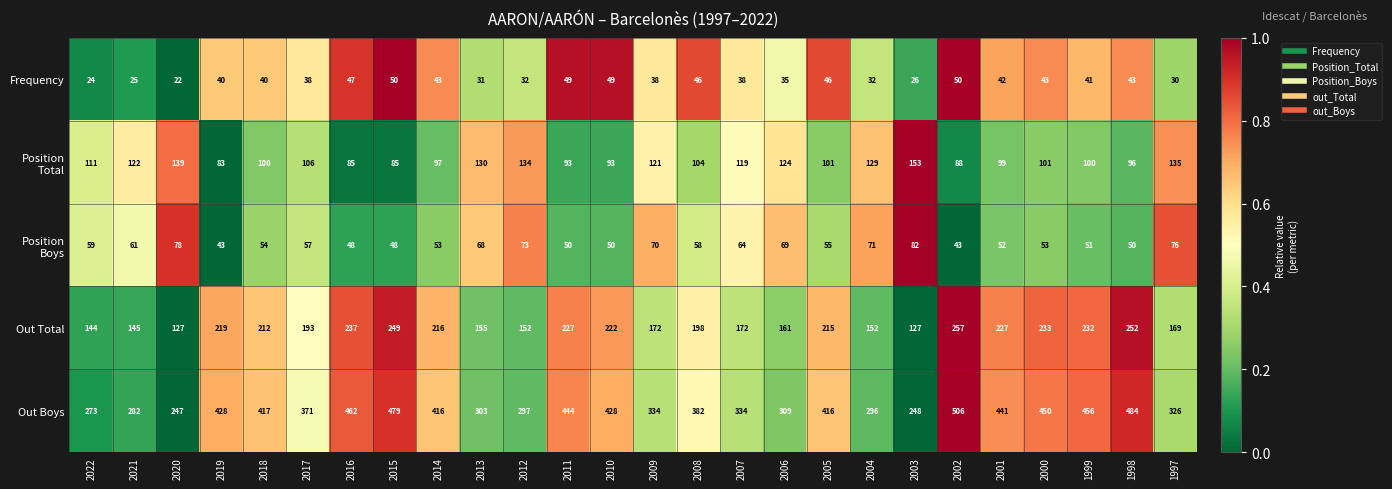

What is the difference between the highest and lowest values at 2001?

399